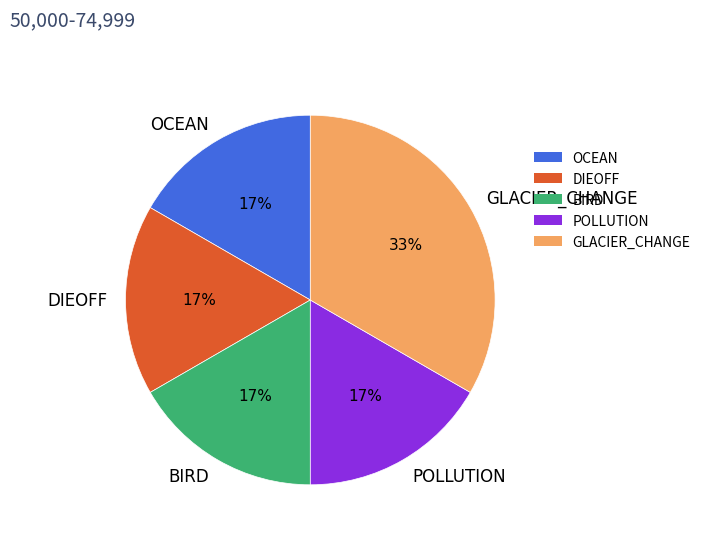

Is OCEAN the majority of the pie?

No